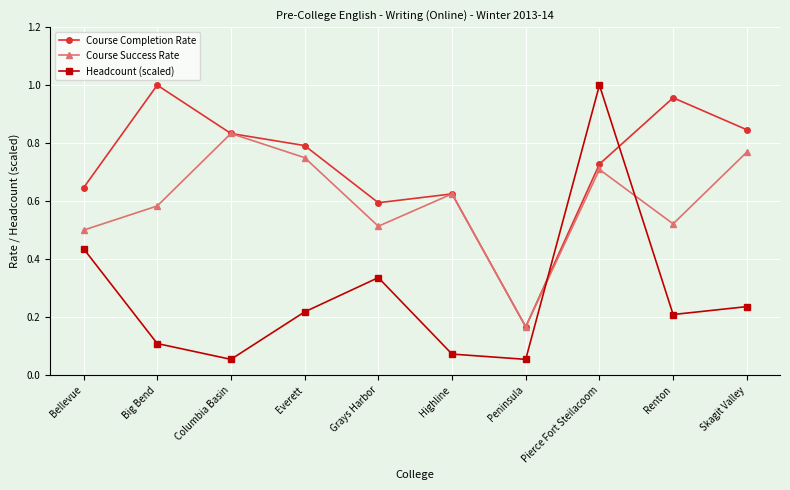

What position from the right is Big Bend?

9